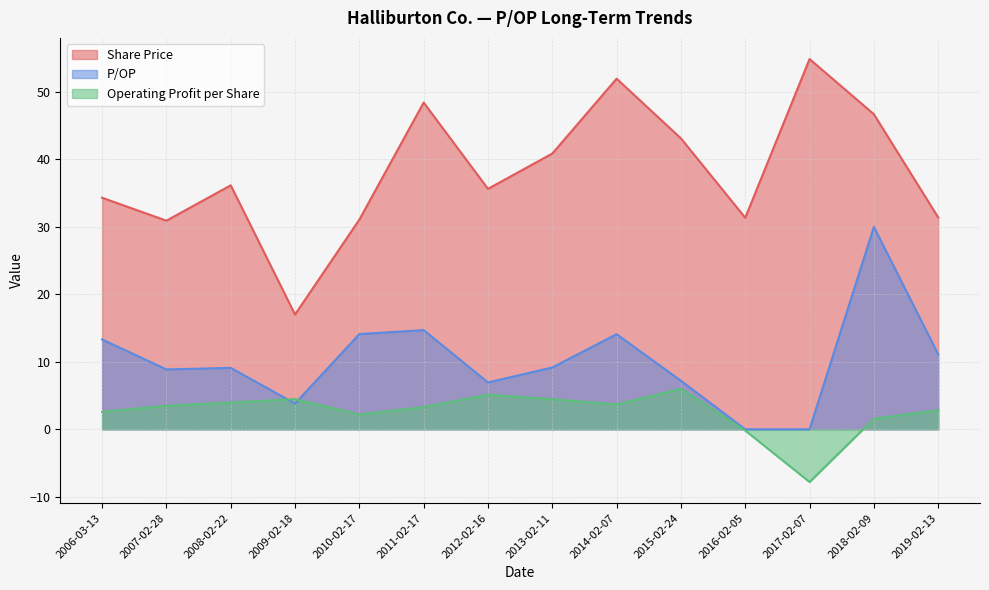

What position from the right is 2008-02-22?

12